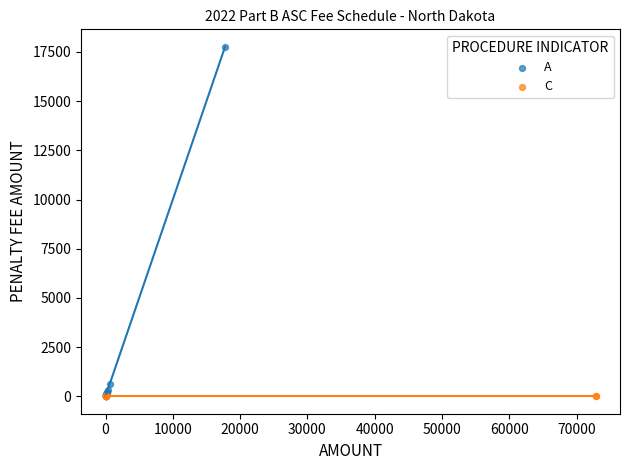

Which series contains the highest Y value?

A